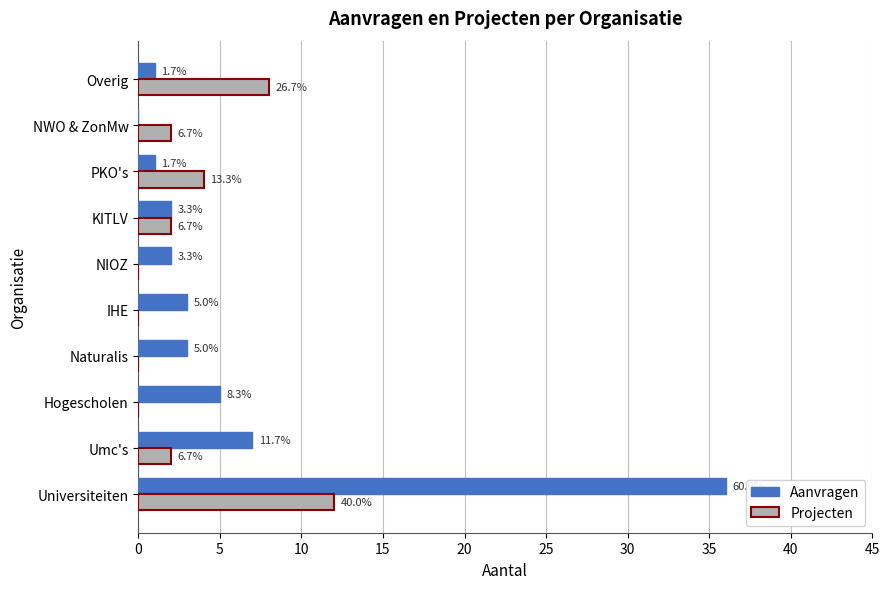

At how many categories does at least one series exceed 6?

3